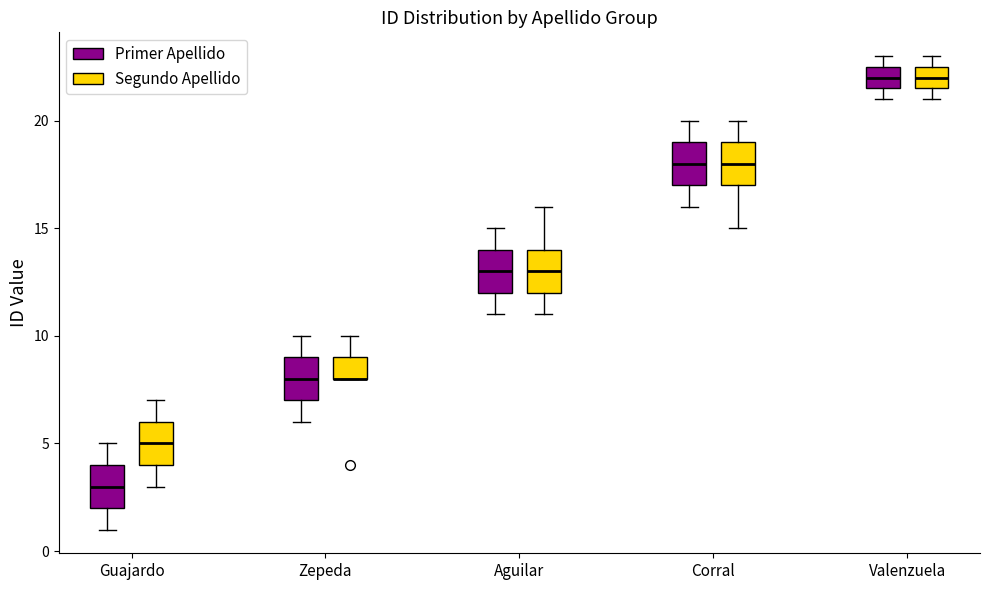

Reading left to right, read every box against the y-axis: the position of its median line, the range the box covers, and the ends of its whiskers. The values are not printed on the chart, so give them approximately, as read against the axis.

Guajardo (Primer Apellido): median 3.0, box 2.0 to 4.0, whiskers 1.0 to 5.0
Guajardo (Segundo Apellido): median 5.0, box 4.0 to 6.0, whiskers 3.0 to 7.0
Zepeda (Primer Apellido): median 8.0, box 7.0 to 9.0, whiskers 6.0 to 10.0
Zepeda (Segundo Apellido): median 8.0 (drawn on the box's lower edge), box 8.0 to 9.0, whiskers 8.0 to 10.0
Aguilar (Primer Apellido): median 13.0, box 12.0 to 14.0, whiskers 11.0 to 15.0
Aguilar (Segundo Apellido): median 13.0, box 12.0 to 14.0, whiskers 11.0 to 16.0
Corral (Primer Apellido): median 18.0, box 17.0 to 19.0, whiskers 16.0 to 20.0
Corral (Segundo Apellido): median 18.0, box 17.0 to 19.0, whiskers 15.0 to 20.0
Valenzuela (Primer Apellido): median 22.0, box 21.5 to 22.5, whiskers 21.0 to 23.0
Valenzuela (Segundo Apellido): median 22.0, box 21.5 to 22.5, whiskers 21.0 to 23.0